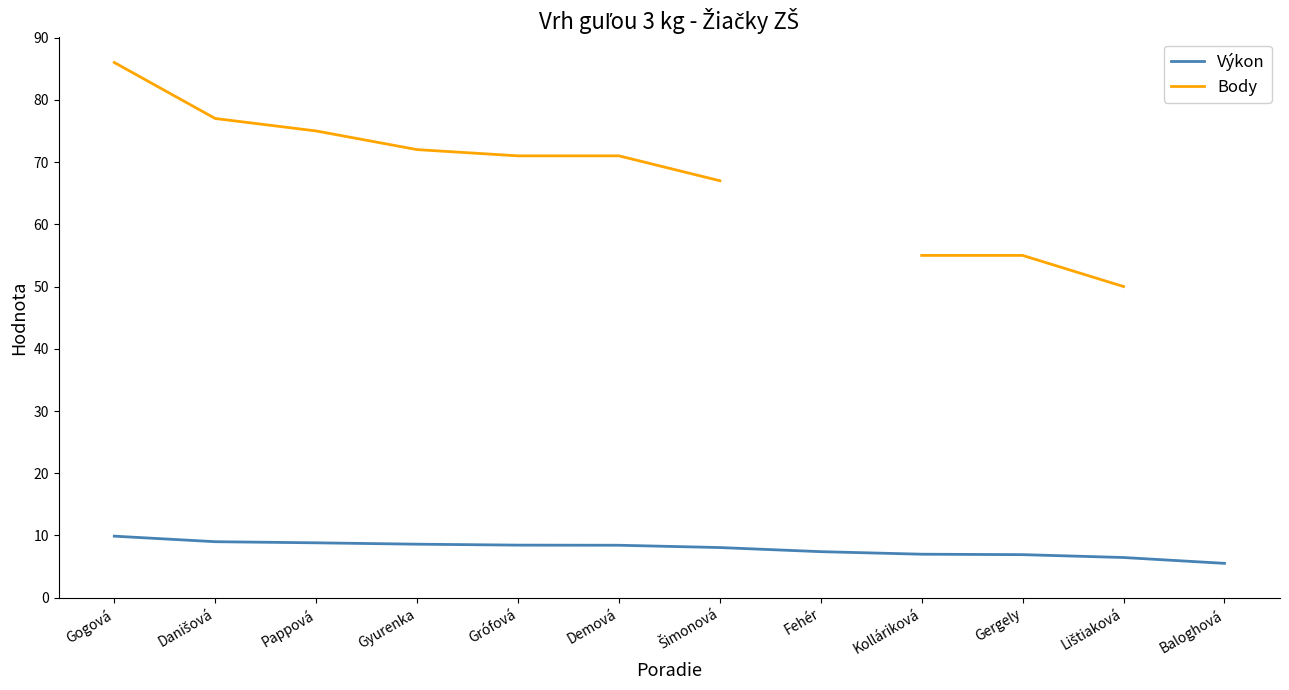

How many categories are shown in the chart?

12